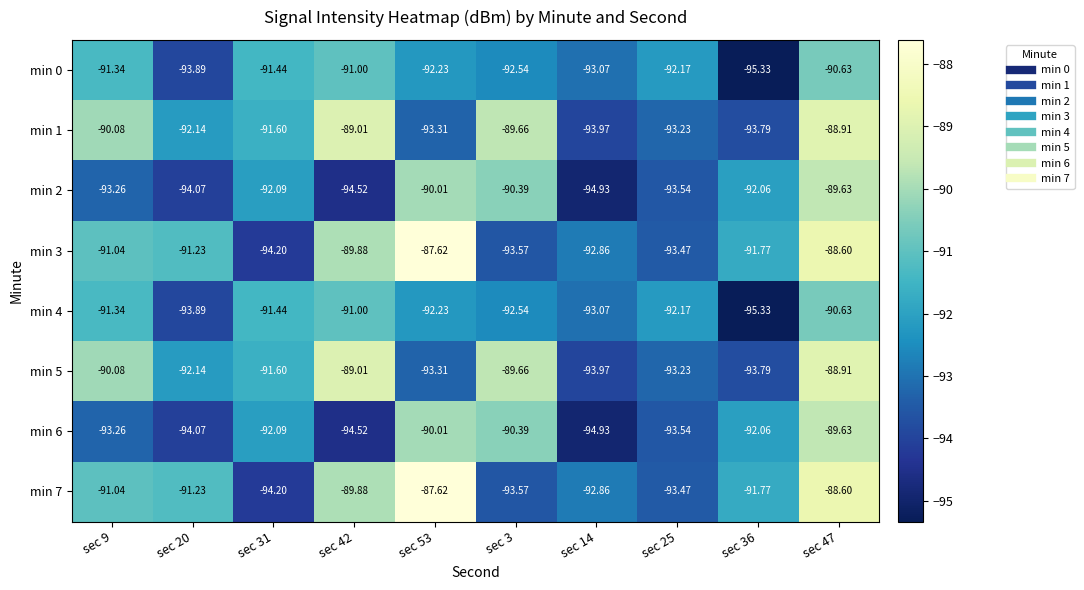

Is the value of min 7 at sec 20 greater than the value of min 0 at sec 31?

Yes